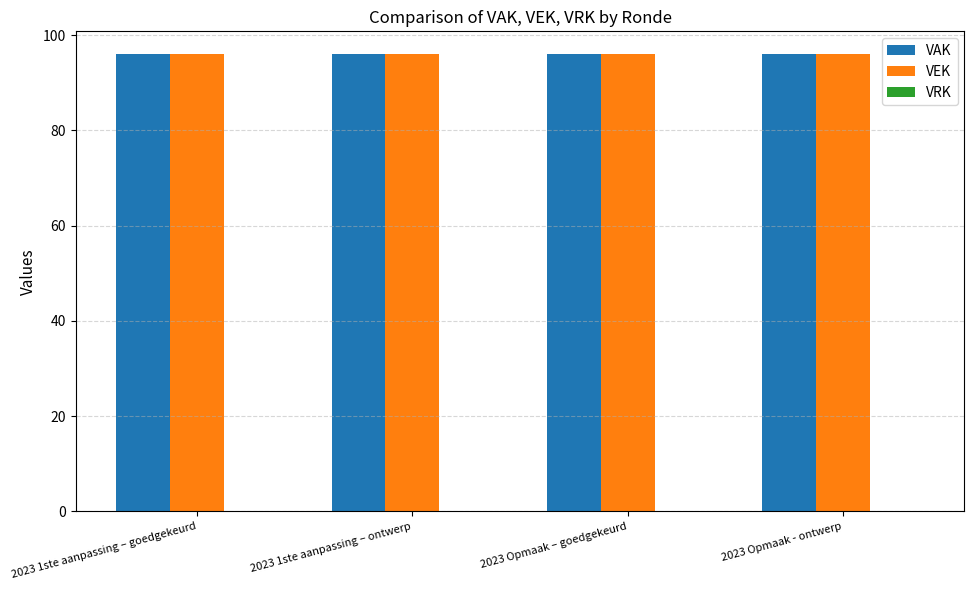

Which series has the largest total across all categories?

VAK